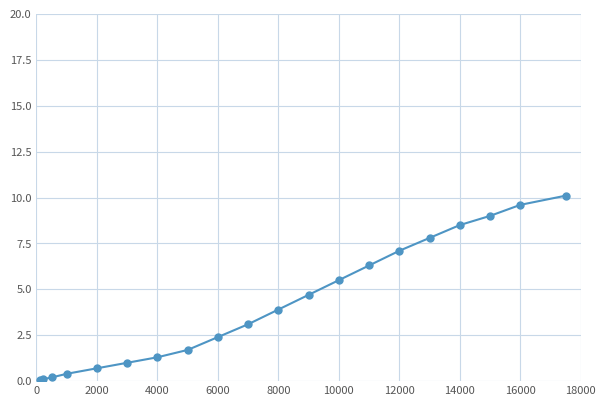

What is the maximum value shown in the chart?

10.1